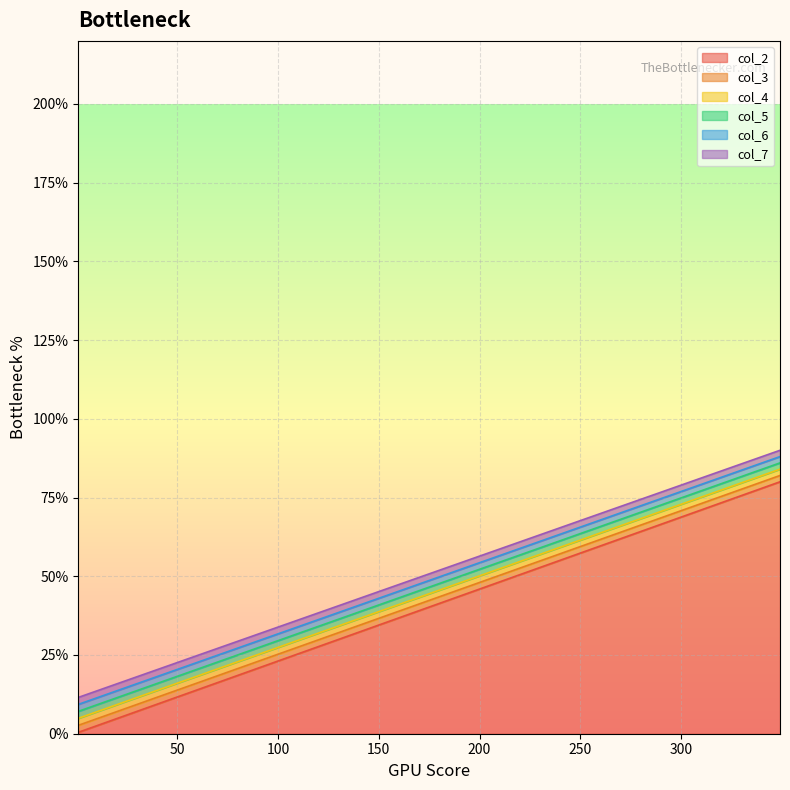

True or false: col_2 and col_5 cross at least once.

False